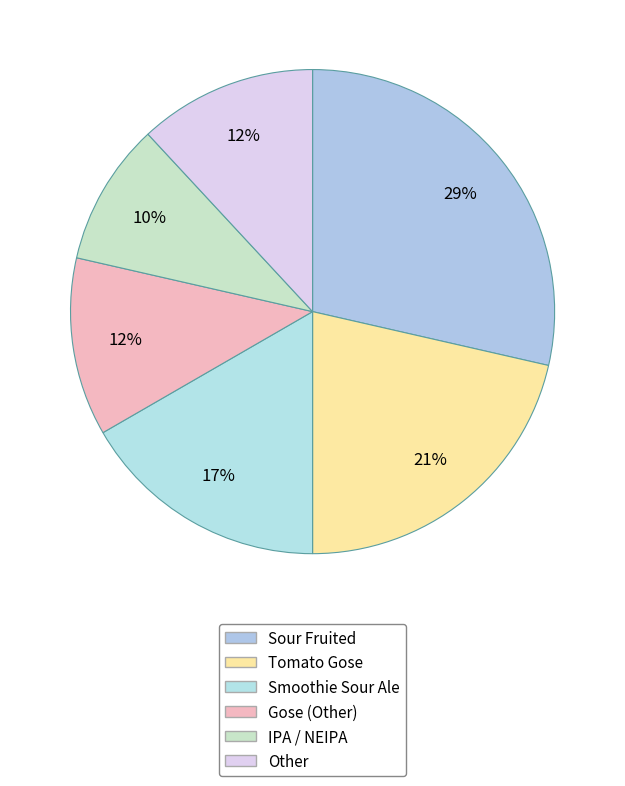

To the nearest percent, what portion does Other represent?

12%